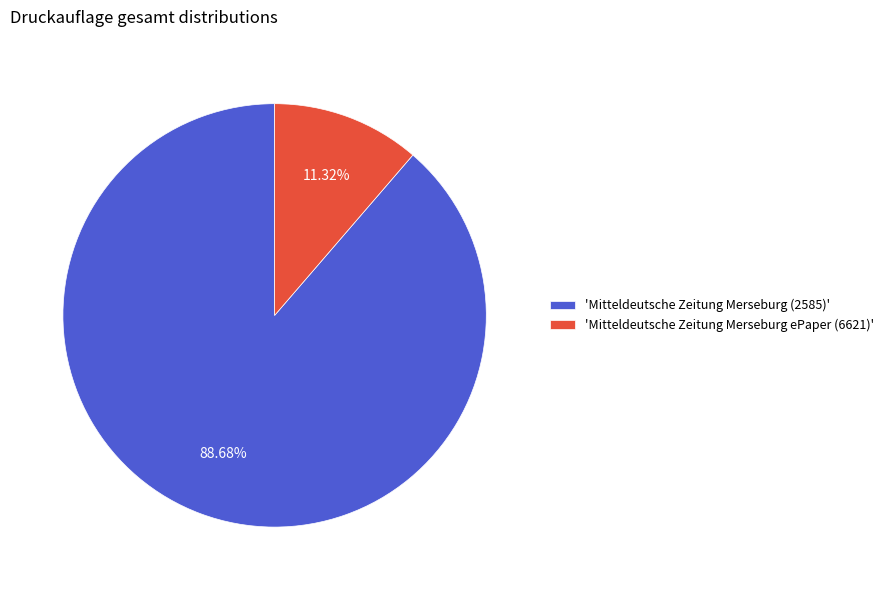

Rank the categories by value from lowest to highest.

'Mitteldeutsche Zeitung Merseburg ePaper (6621)', 'Mitteldeutsche Zeitung Merseburg (2585)'